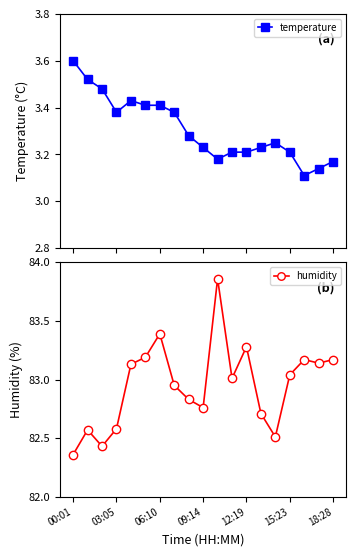

Does the chart display data point markers on the line(s)?

Yes